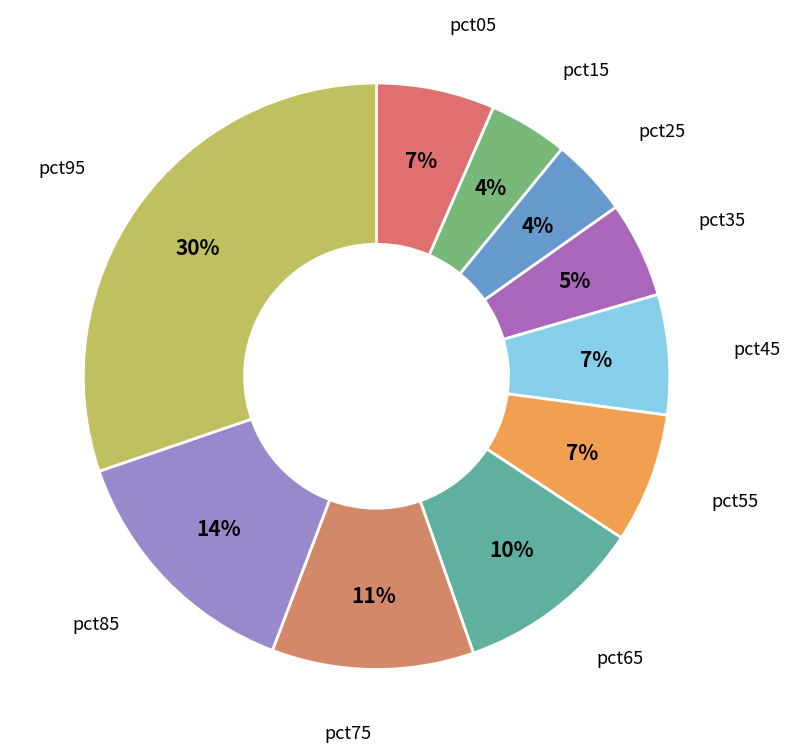

To the nearest percent, what is the difference between the largest and smallest slice percentages?

26%